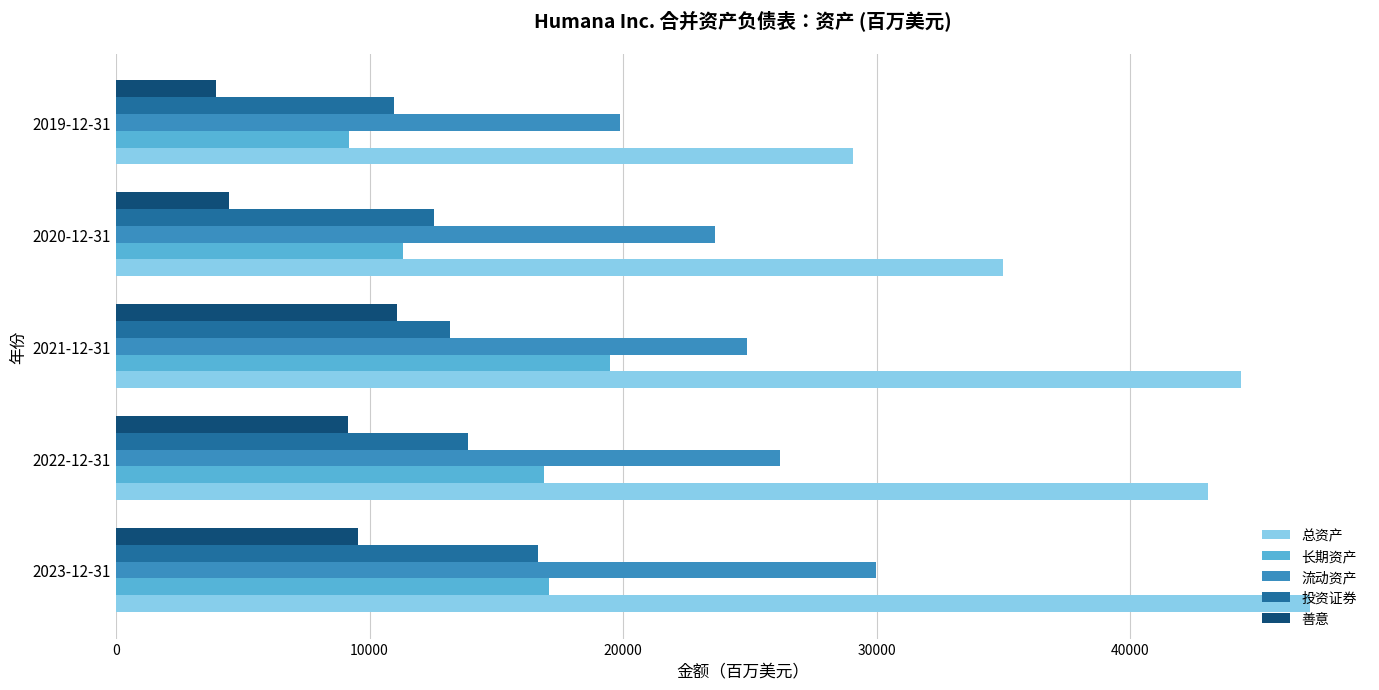

Which category has the highest value in the 长期资产 series?

2021-12-31